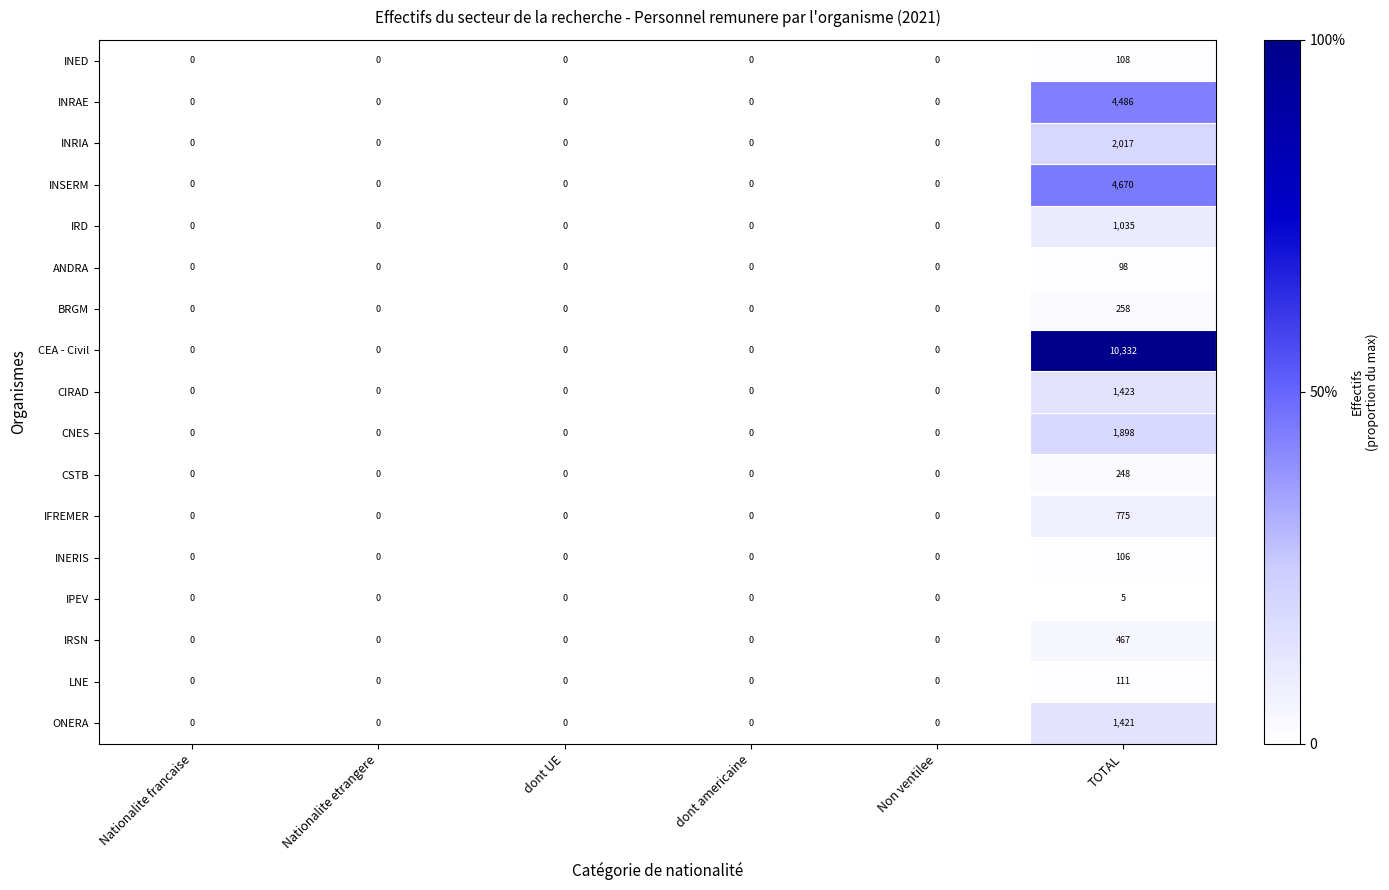

What is the average value of the INSERM series?

778